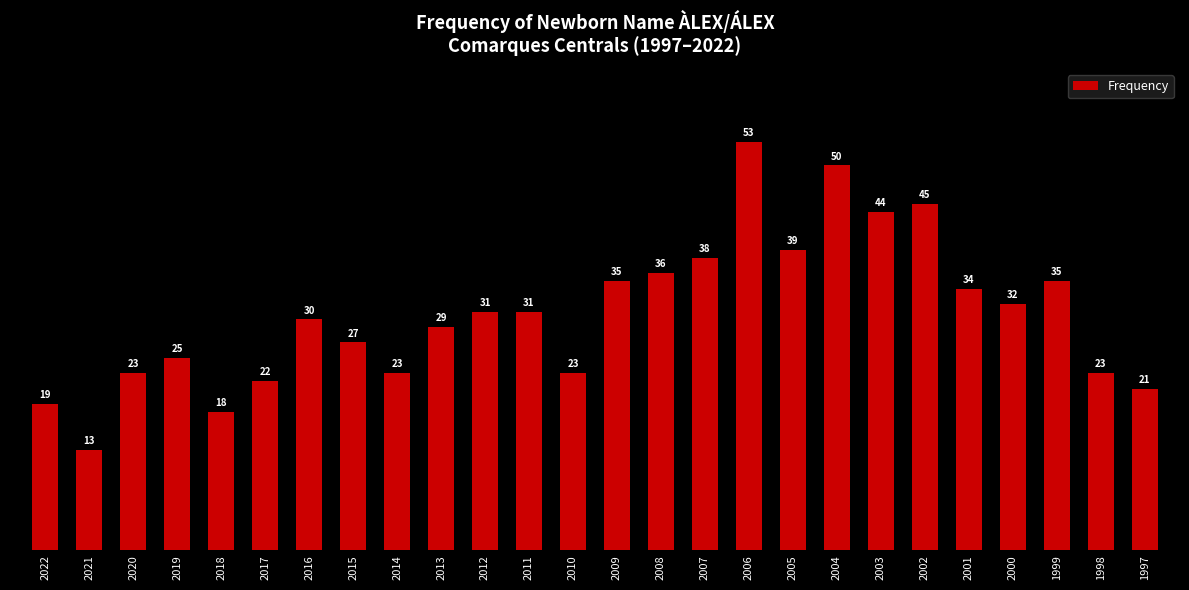

How many data points does each series have?

26